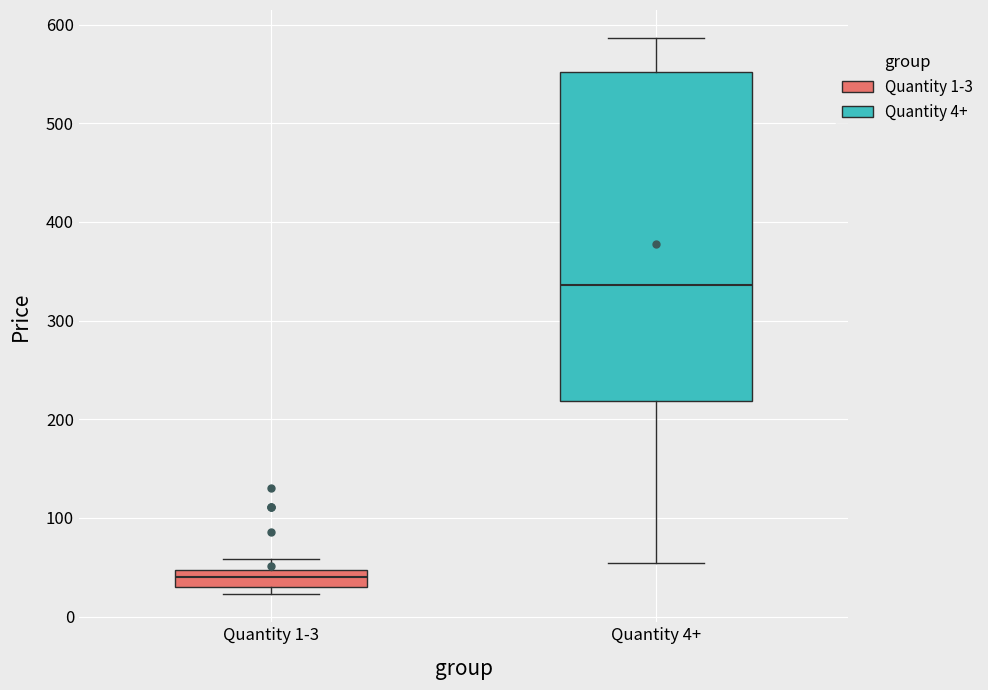

Where does the lower whisker of the box for Quantity 4+ end on the y-axis? The values are not printed on the chart, so give them approximately, as read against the axis.

50